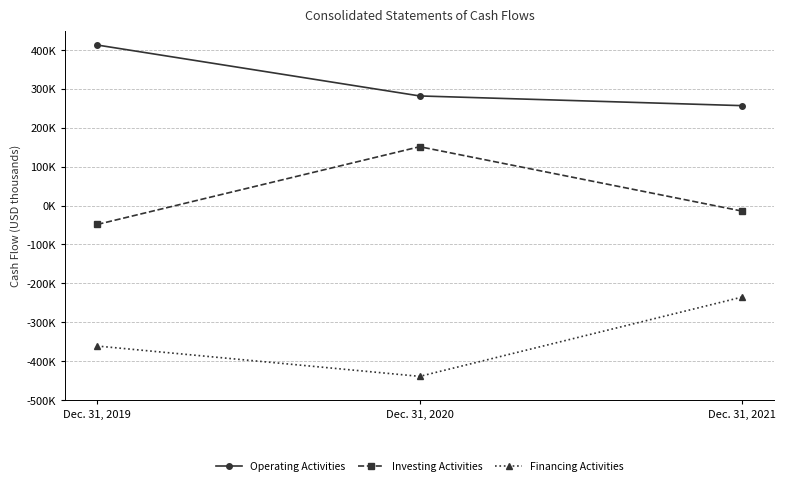

Does the chart have visible grid lines?

Yes